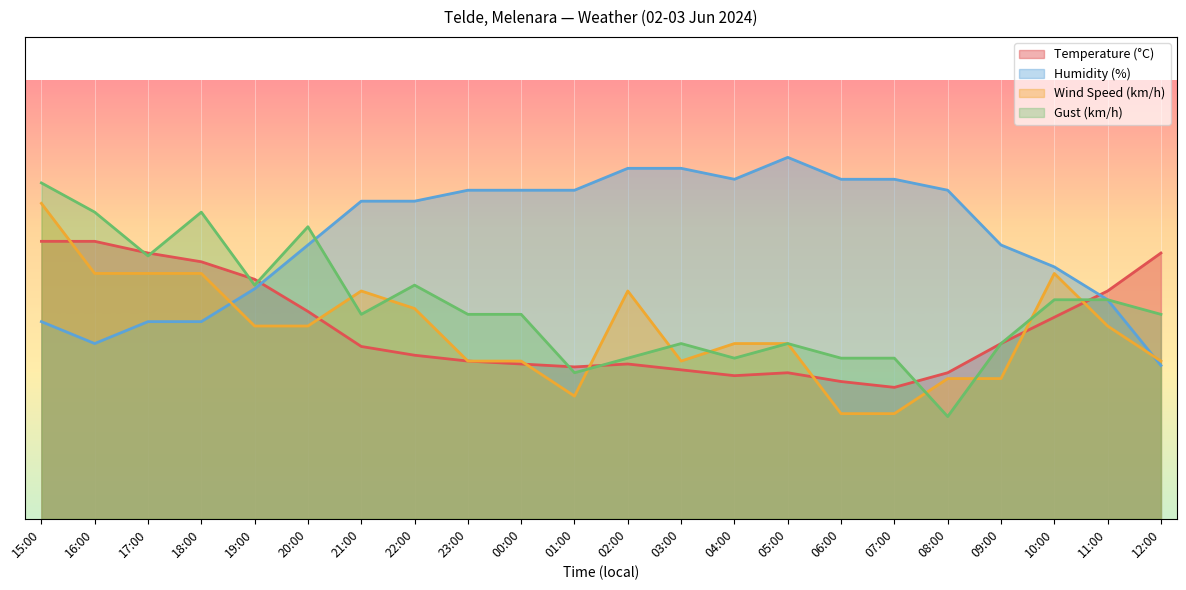

What is the value of the Gust (km/h) point at the 18th from the left?

23.3